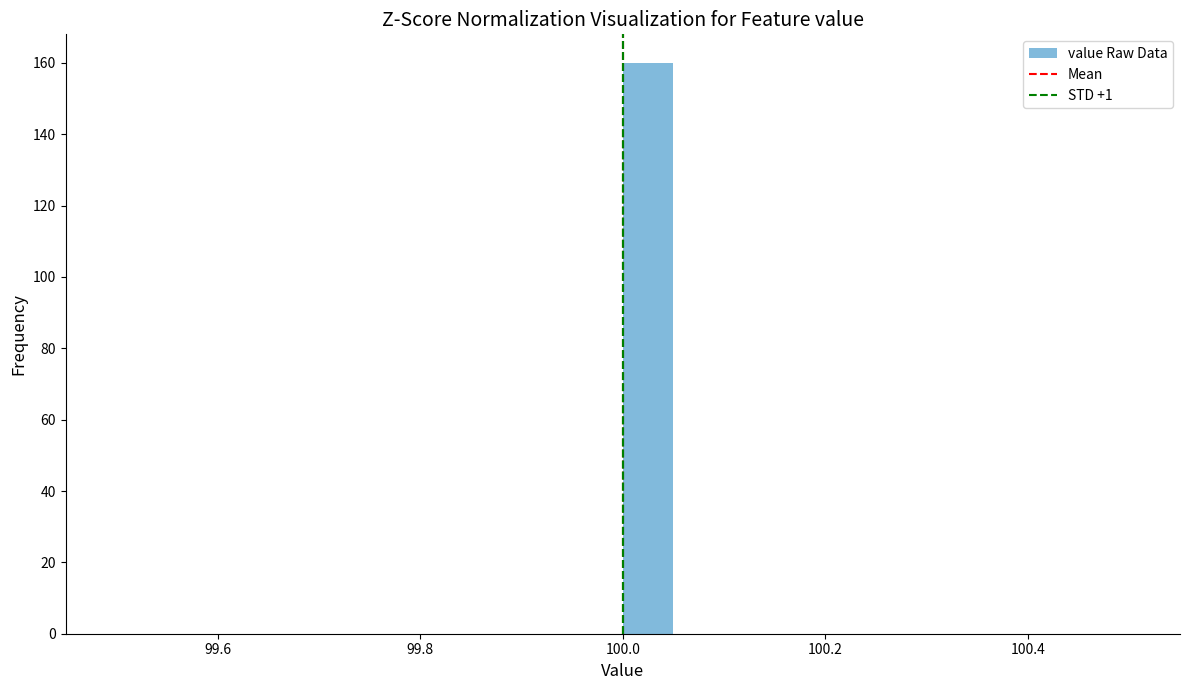

Read against the x-axis, roughly where is the centre of the tallest bar?

100.02